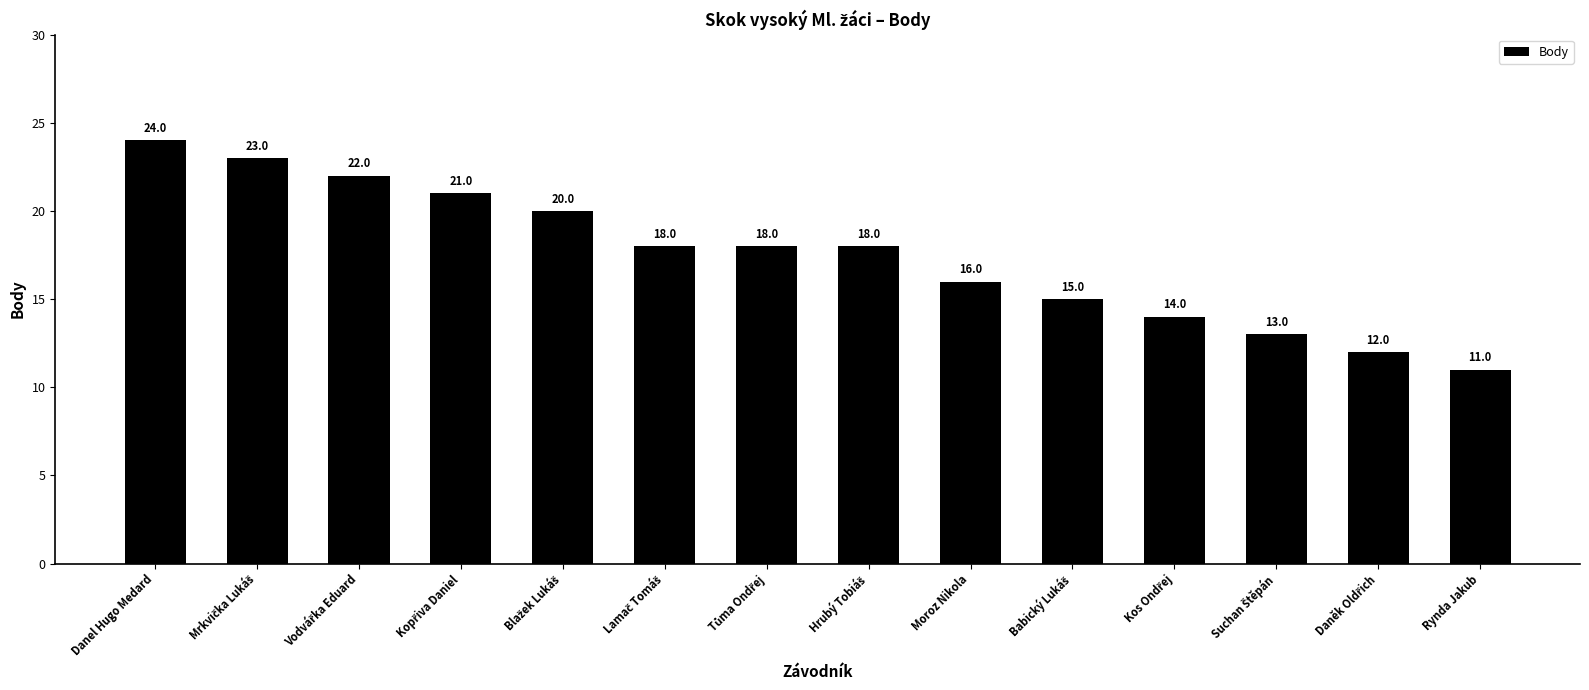

What is the difference between the maximum and second lowest values?

12